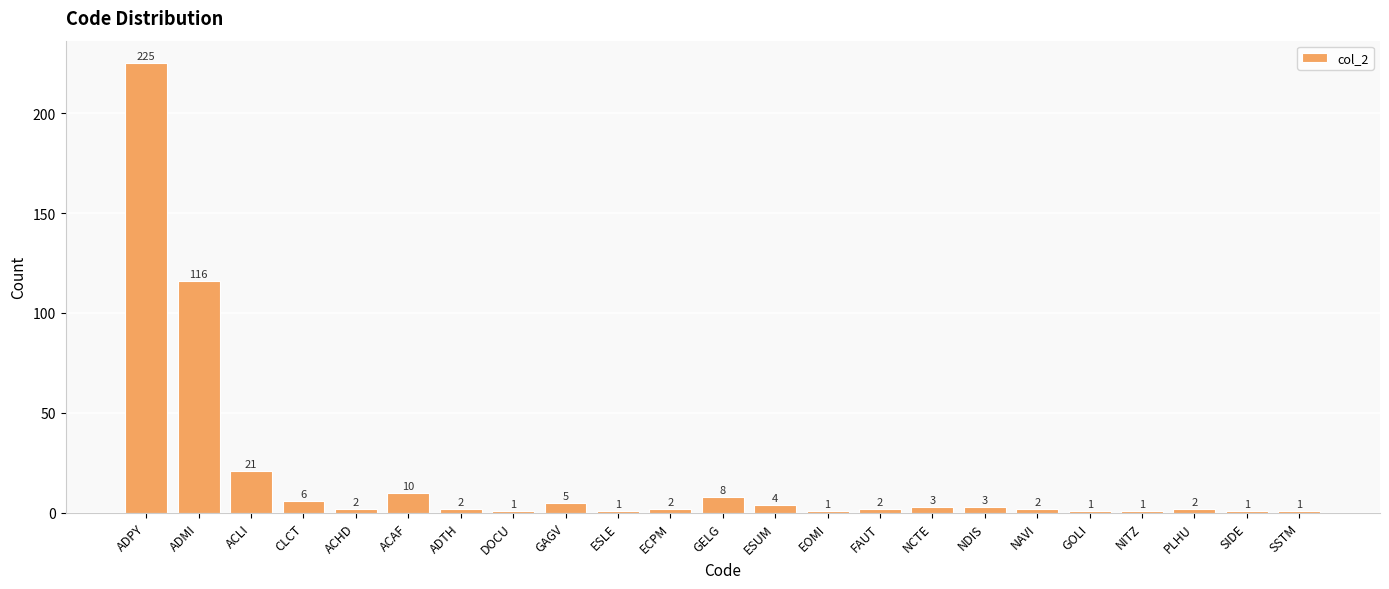

What is the label of the 1st bar from the left?

ADPY